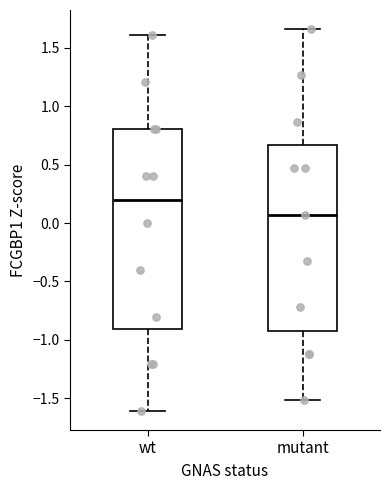

Which box's median line is the lowest?

mutant